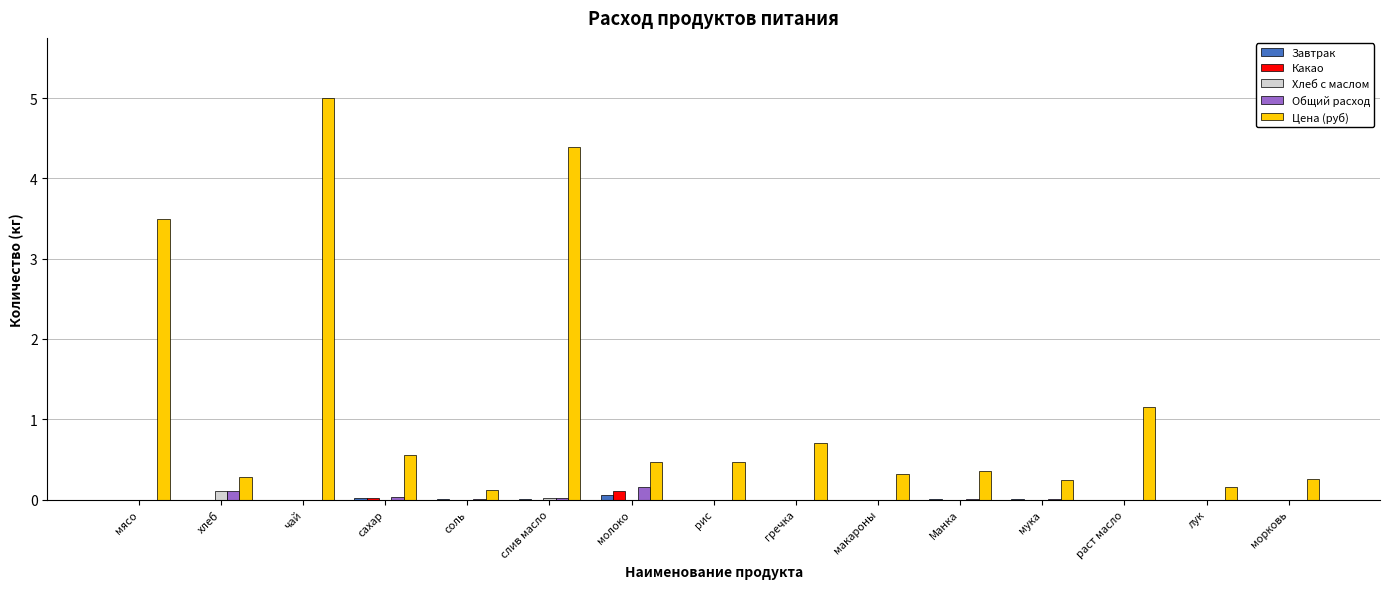

The Какао series shows 0.0 at сахар. True or false?

True